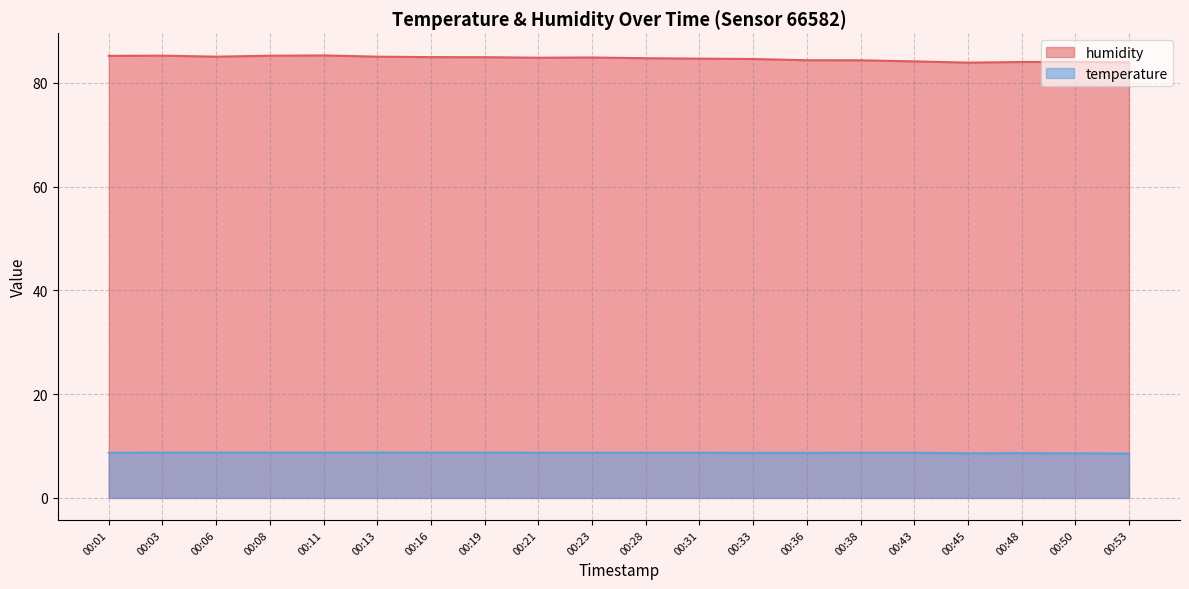

Between 00:08 and 00:23, which is larger?

00:08